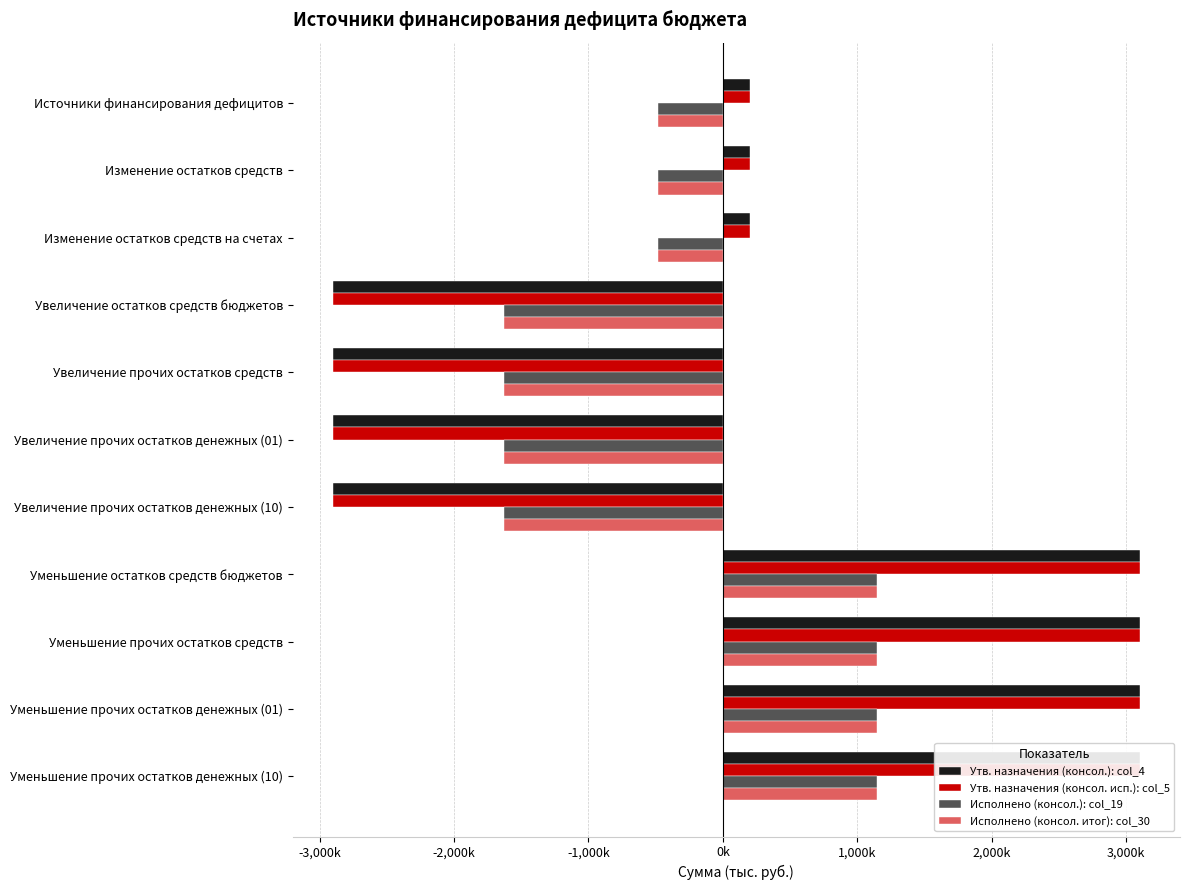

Between Изменение остатков средств на счетах and Уменьшение прочих остатков денежных (01), which series saw the biggest shift?

Утв. назначения (консол.): col_4